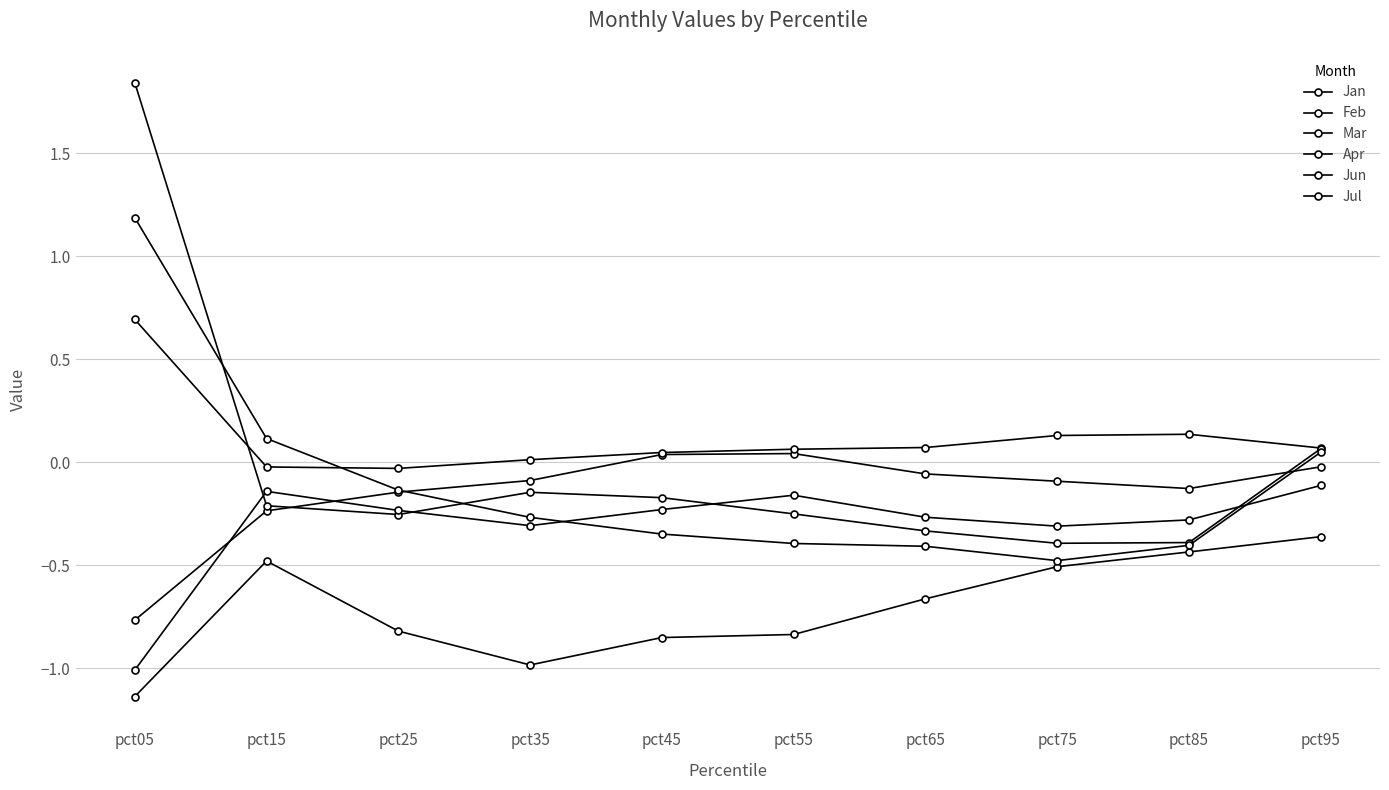

How many data points in Jun are less than 0?

7